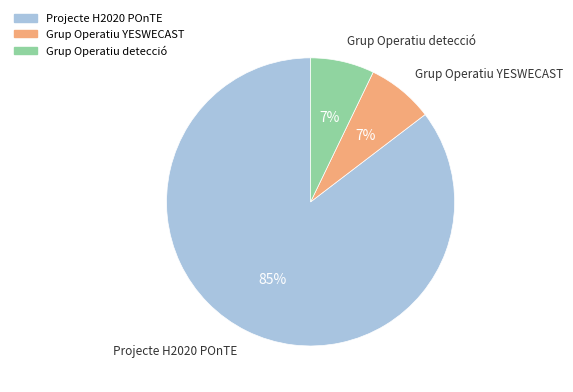

What is the ratio of the value at Grup Operatiu YESWECAST to the value at Grup Operatiu detecció?

1.0